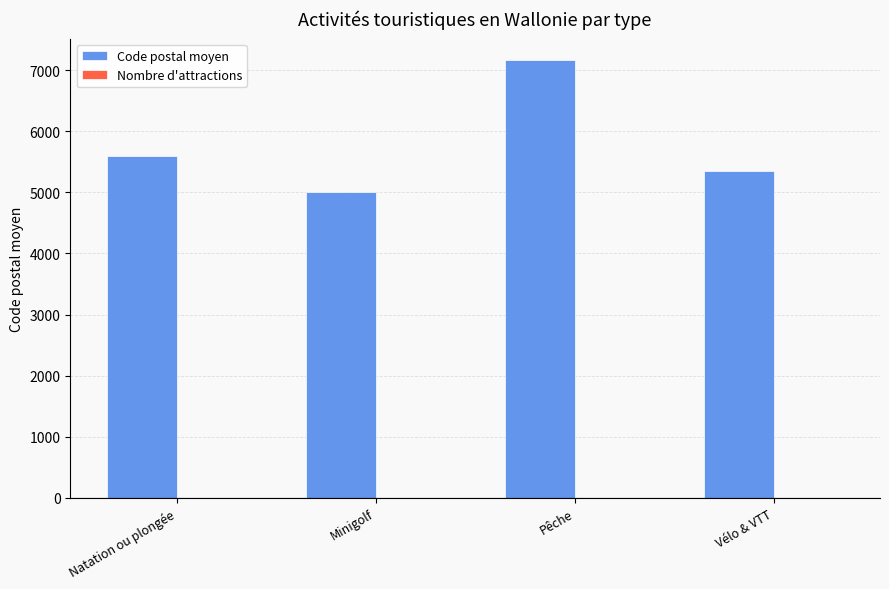

How many series are shown in this chart?

2